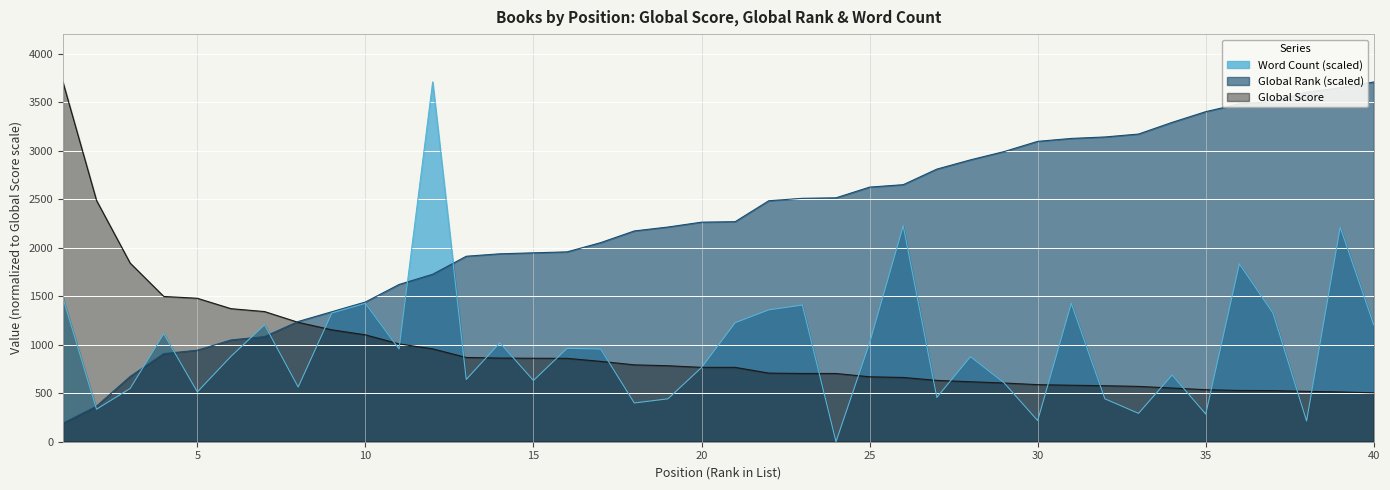

At which label is Word Count closest to 1853?

36